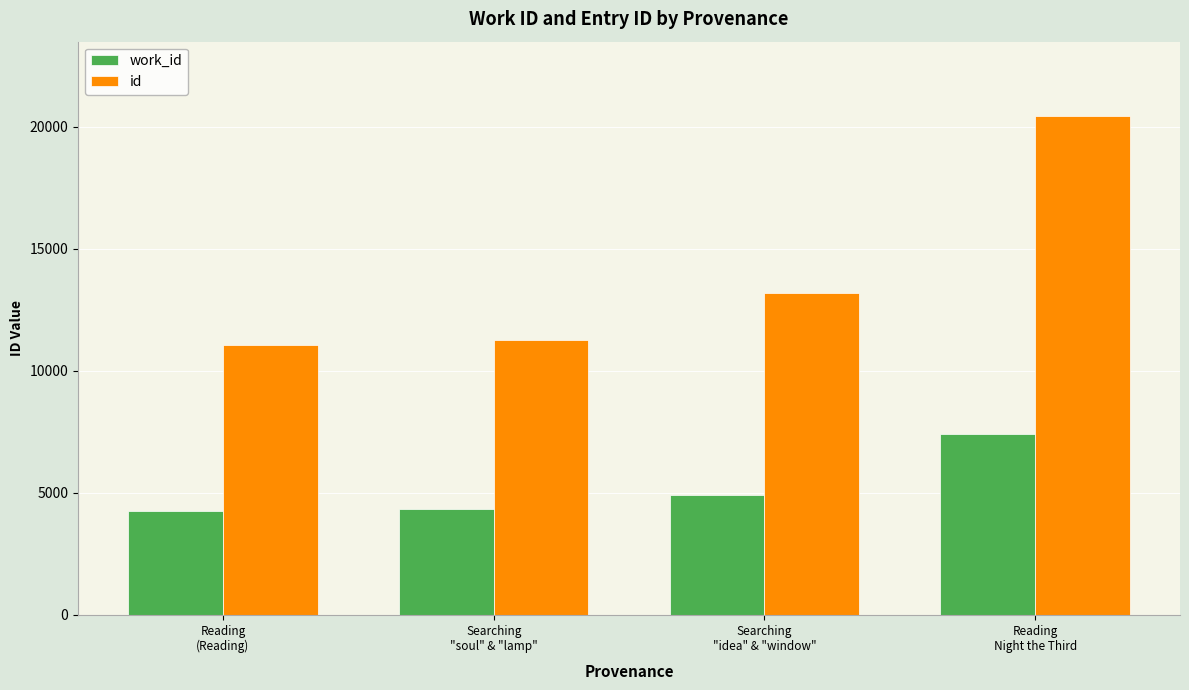

Which series has the largest range (max minus min)?

id